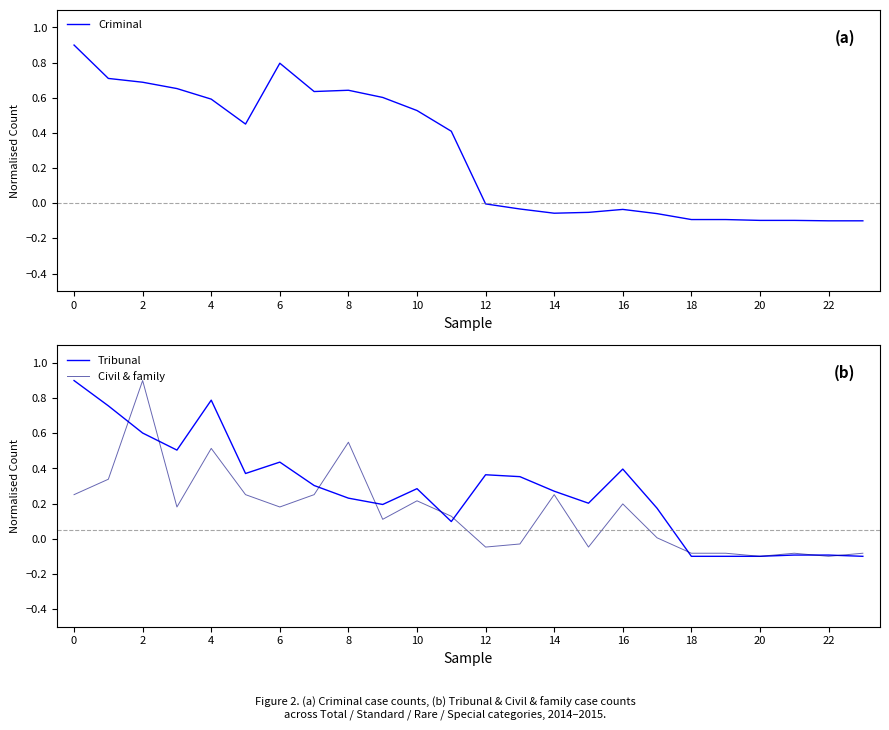

True or false: Tribunal has a value of -0.1 at 22.

True